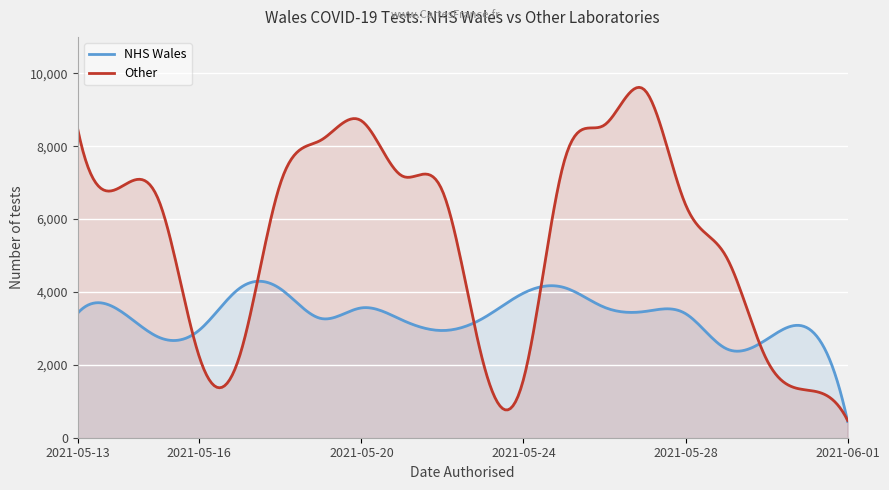

What is the maximum value for Other?

9615.3